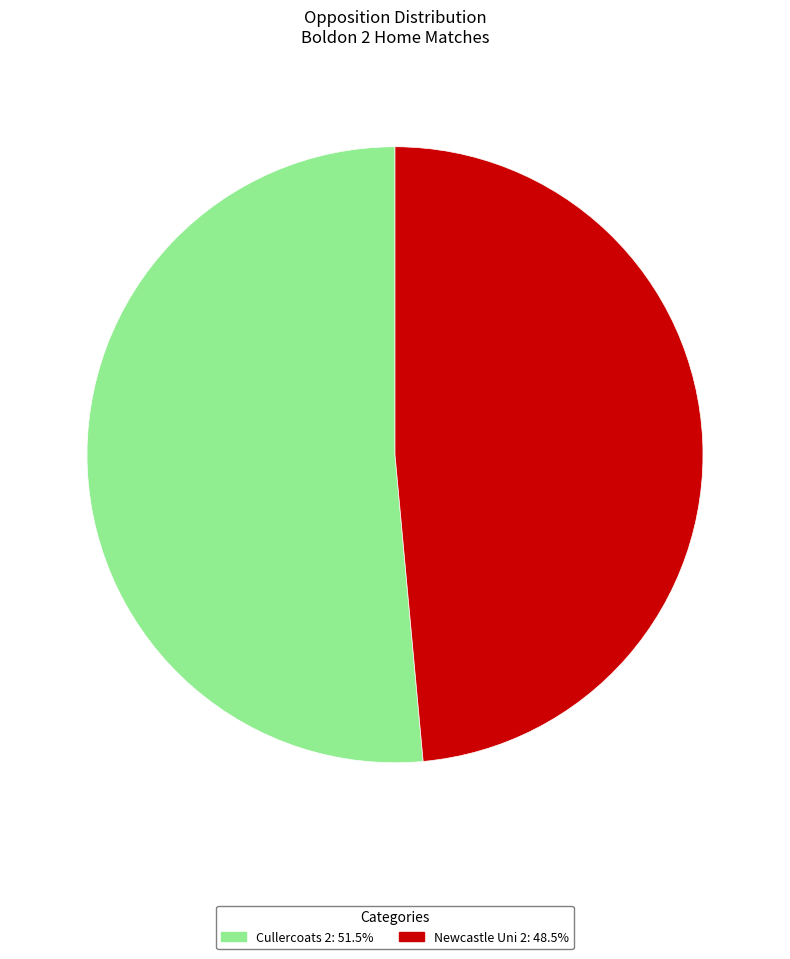

Which has a higher value, Newcastle Uni 2 or Cullercoats 2?

Cullercoats 2